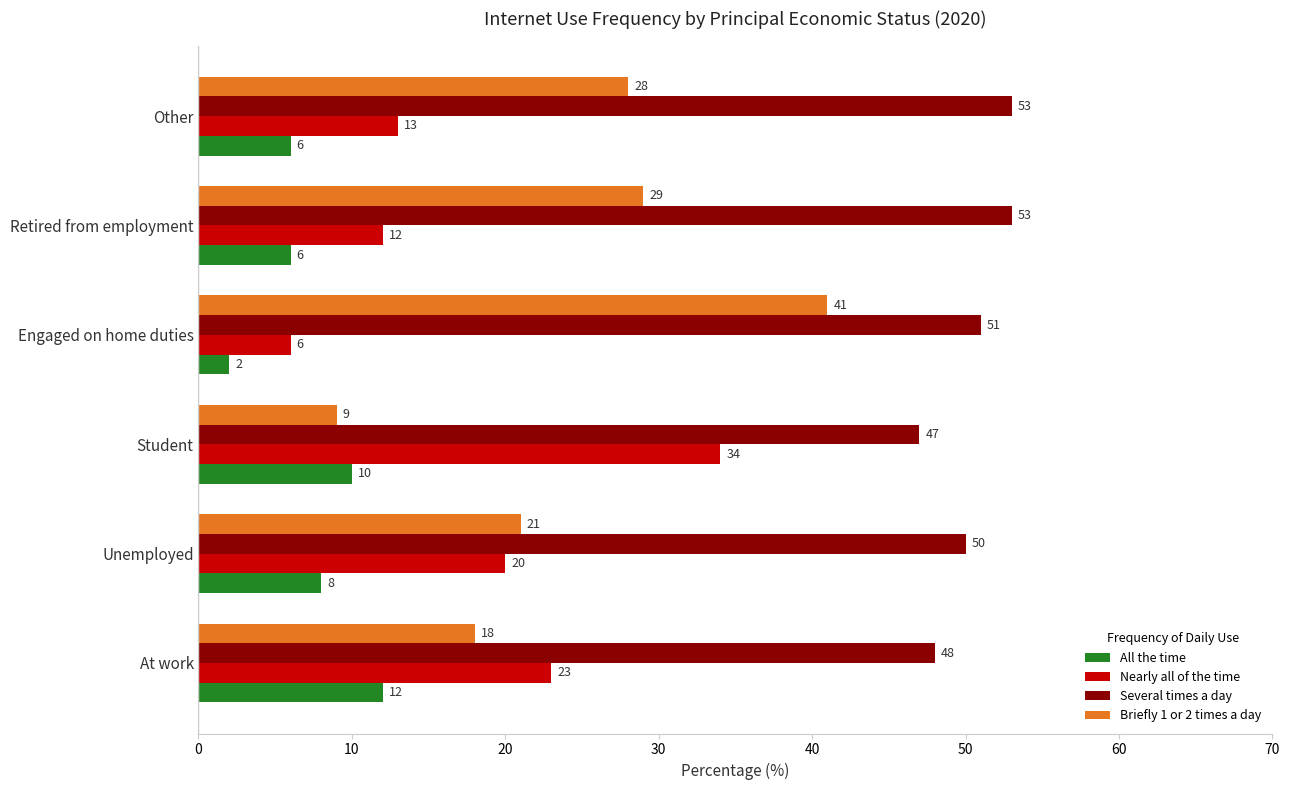

At how many categories does at least one series exceed 12?

6